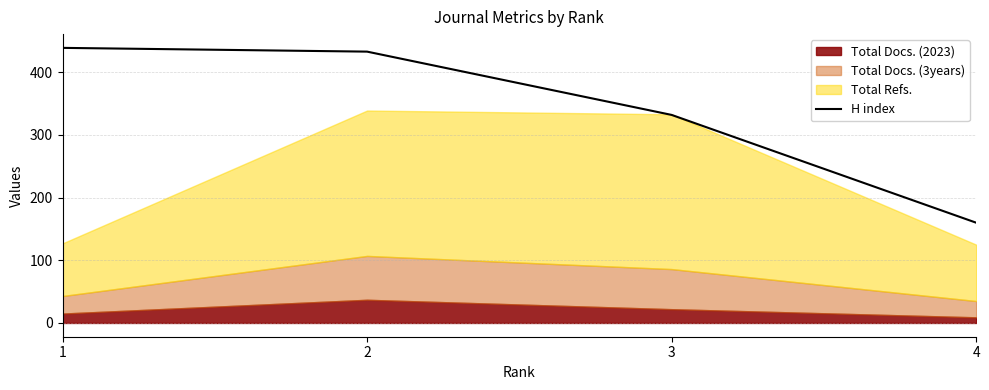

At which category does the chart reach its peak across all series?

1